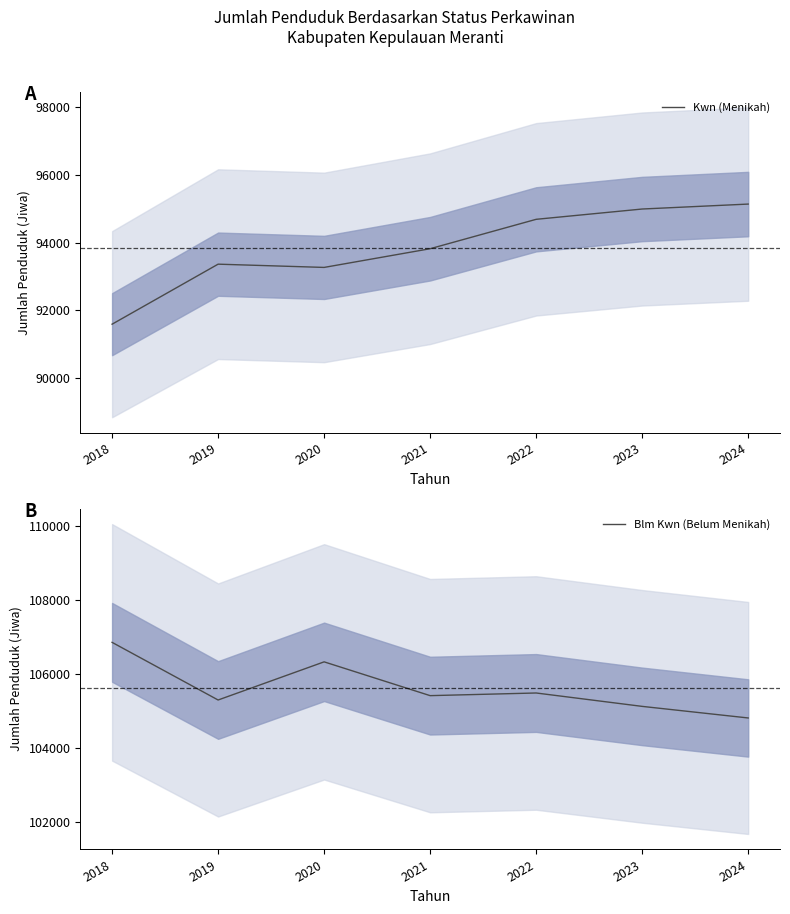

True or false: Kwn (Menikah) has a value of 161502 at 2022.

False